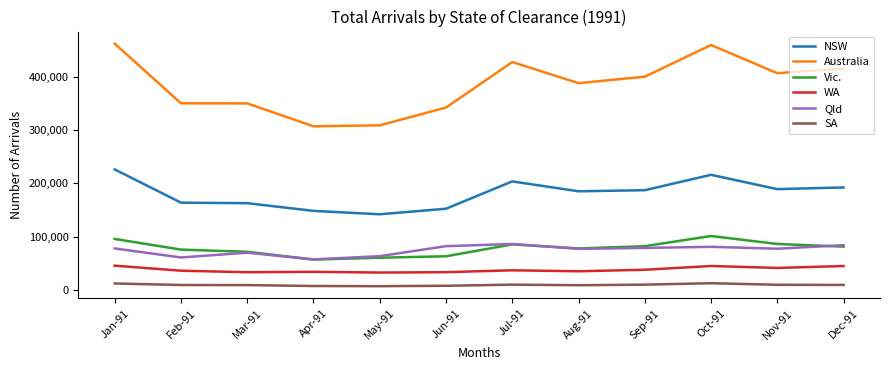

List the series in order of their peak value, highest first.

Australia, NSW, Vic., Qld, WA, SA